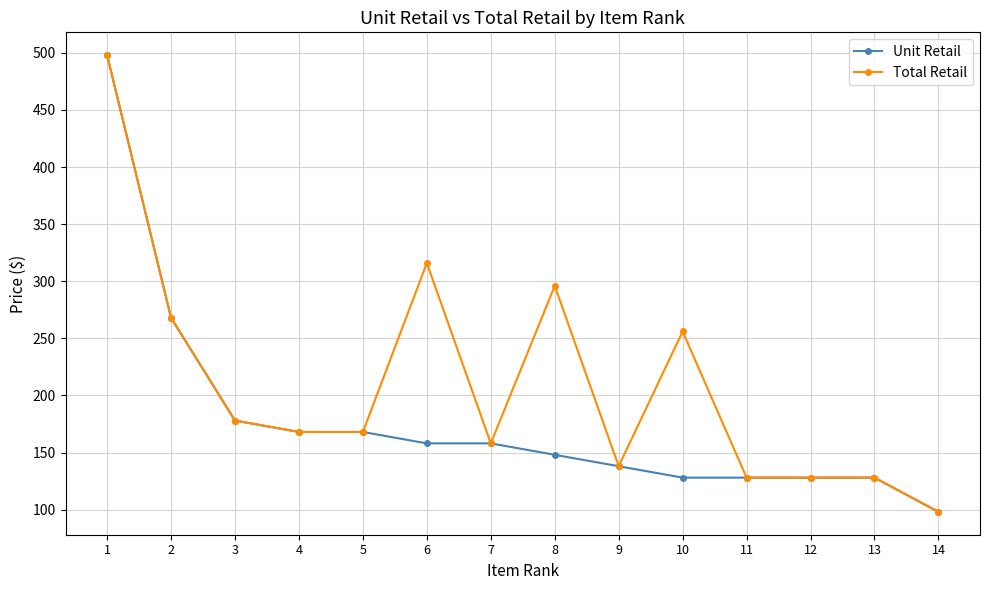

Which series has the largest total across all categories?

Total Retail